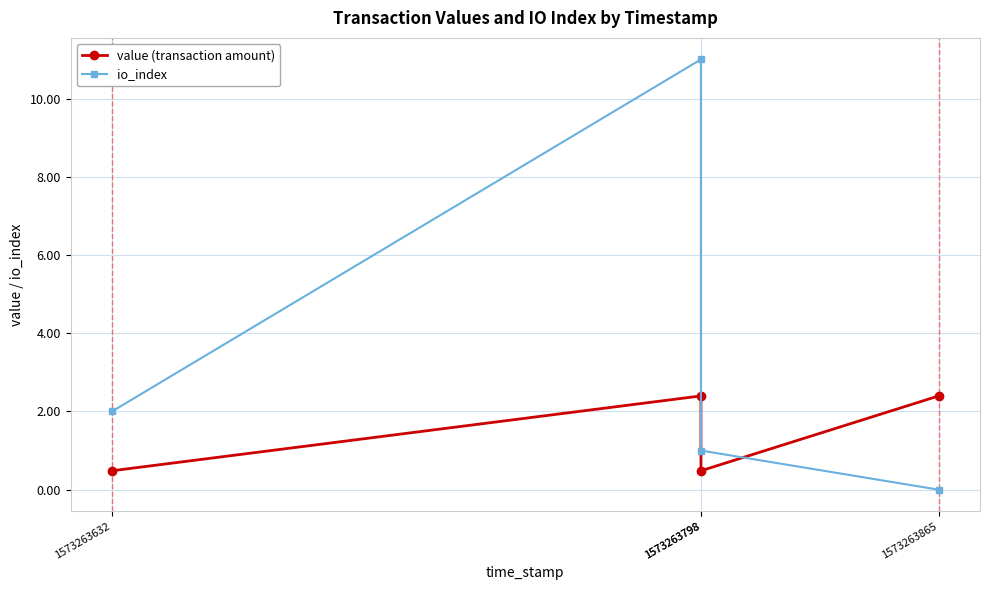

Does the chart have visible grid lines?

Yes